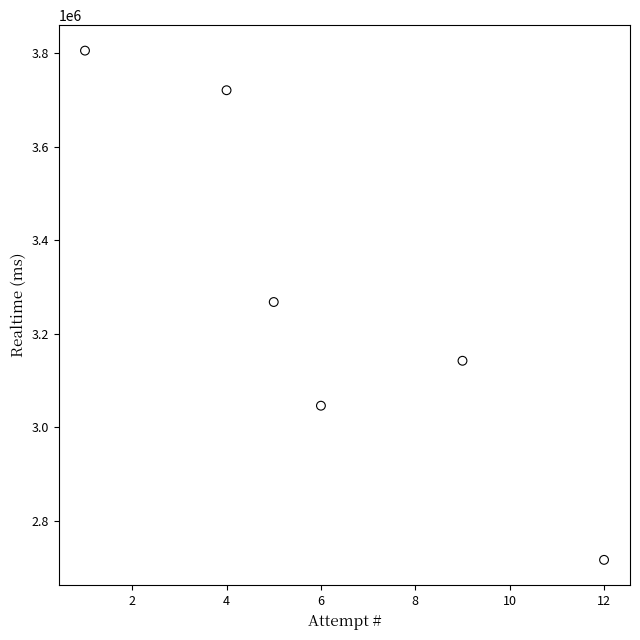

What is the range of X values (max minus min)?

11